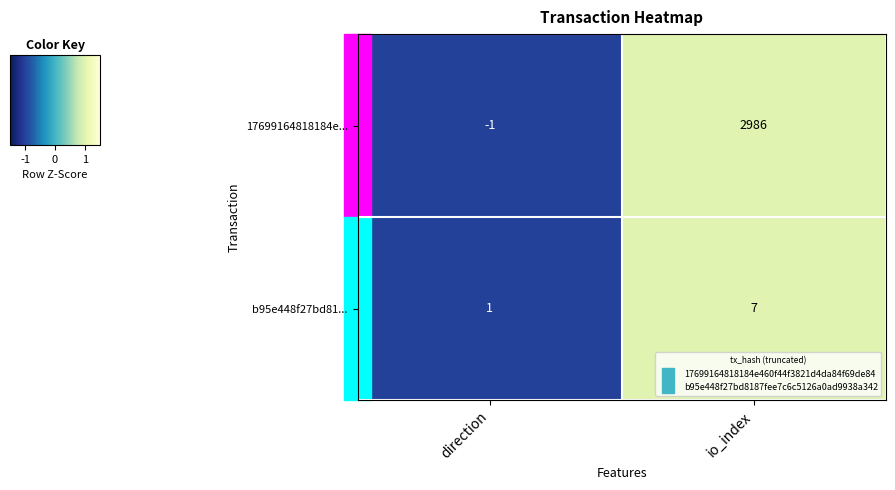

Which series has the widest spread of values?

17699164818184e...